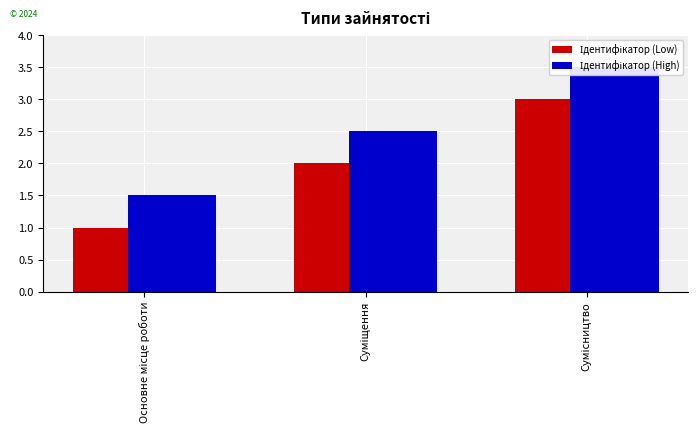

How many groups of bars are there?

3